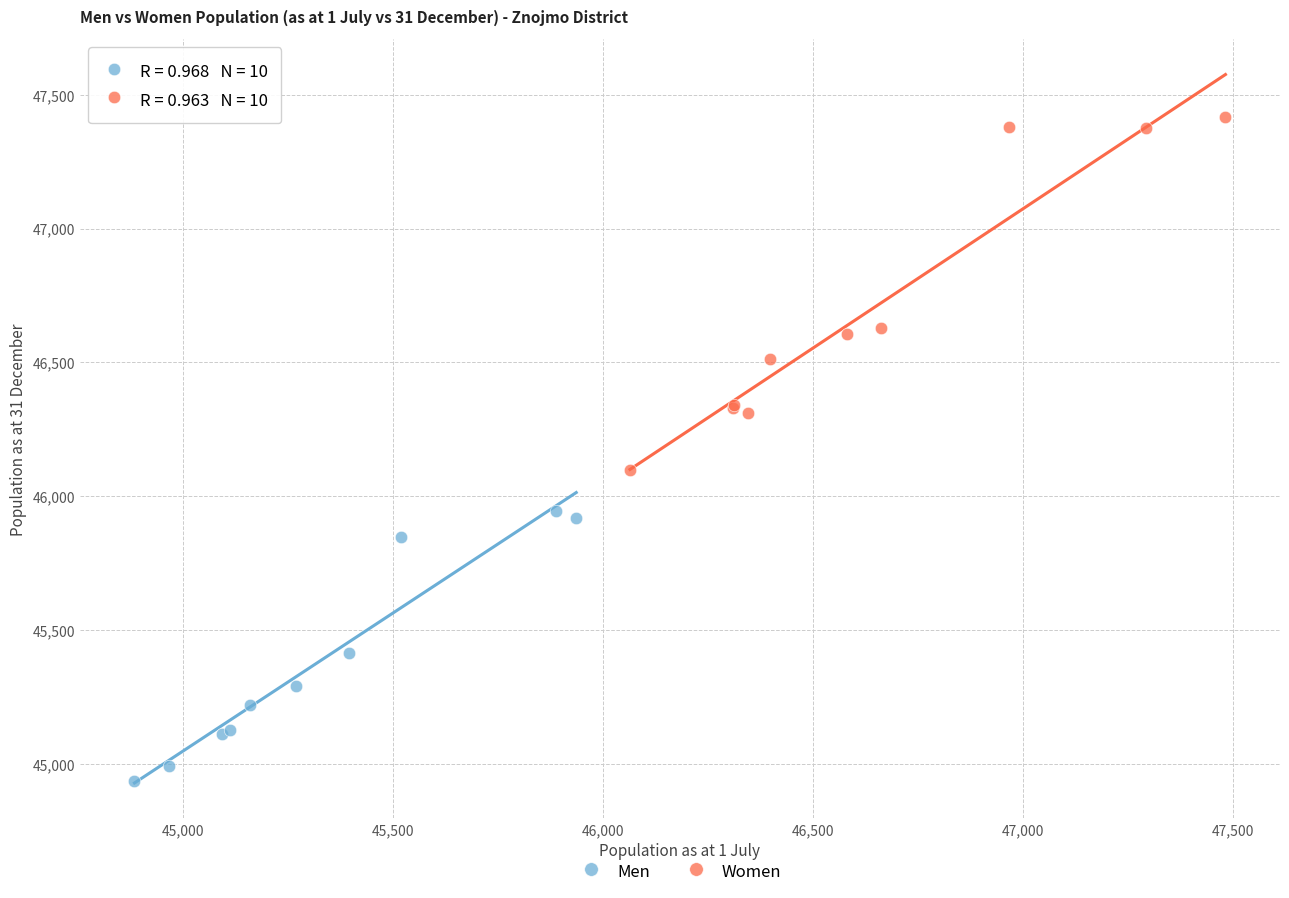

What are all the series names shown in the legend?

Men, Women